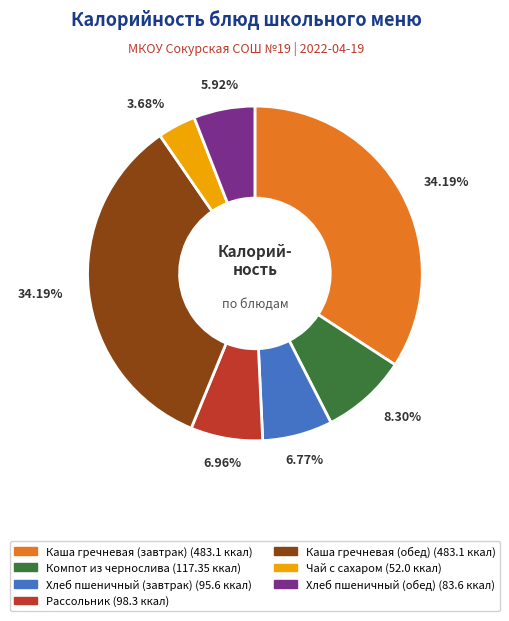

Does Каша гречневая (обед) account for over 50% of the chart?

No